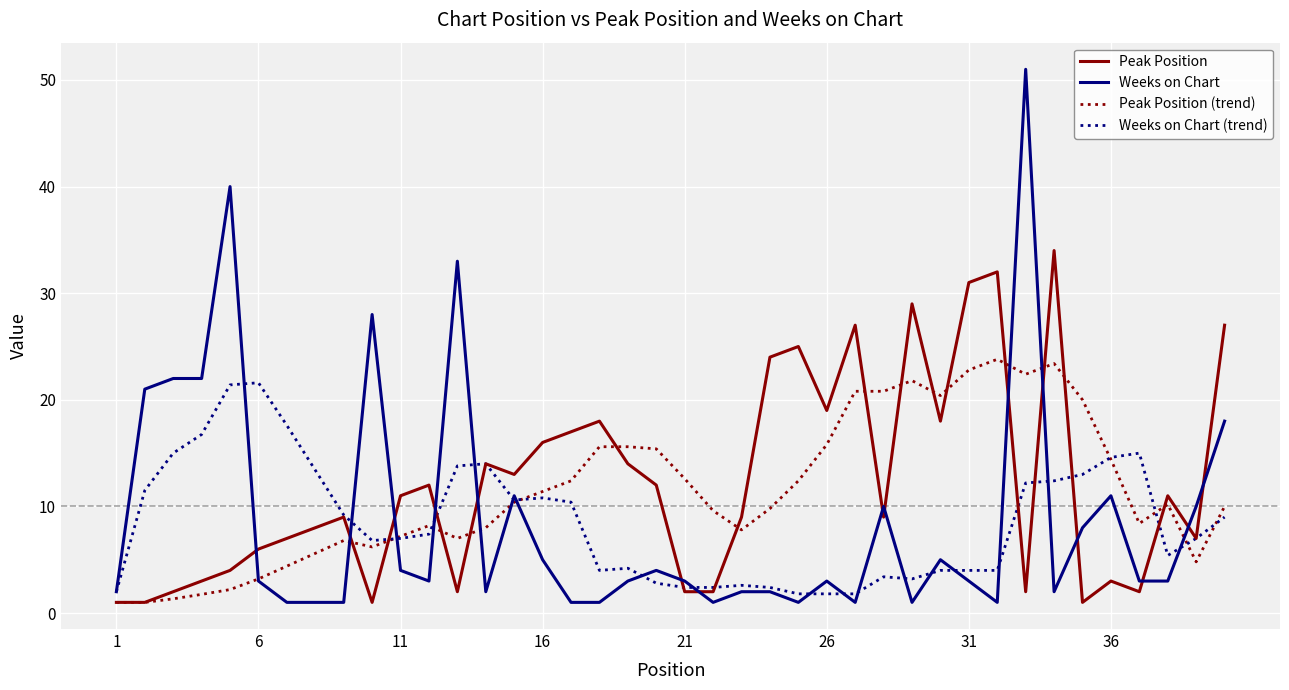

Which series has the largest range (max minus min)?

Weeks on Chart